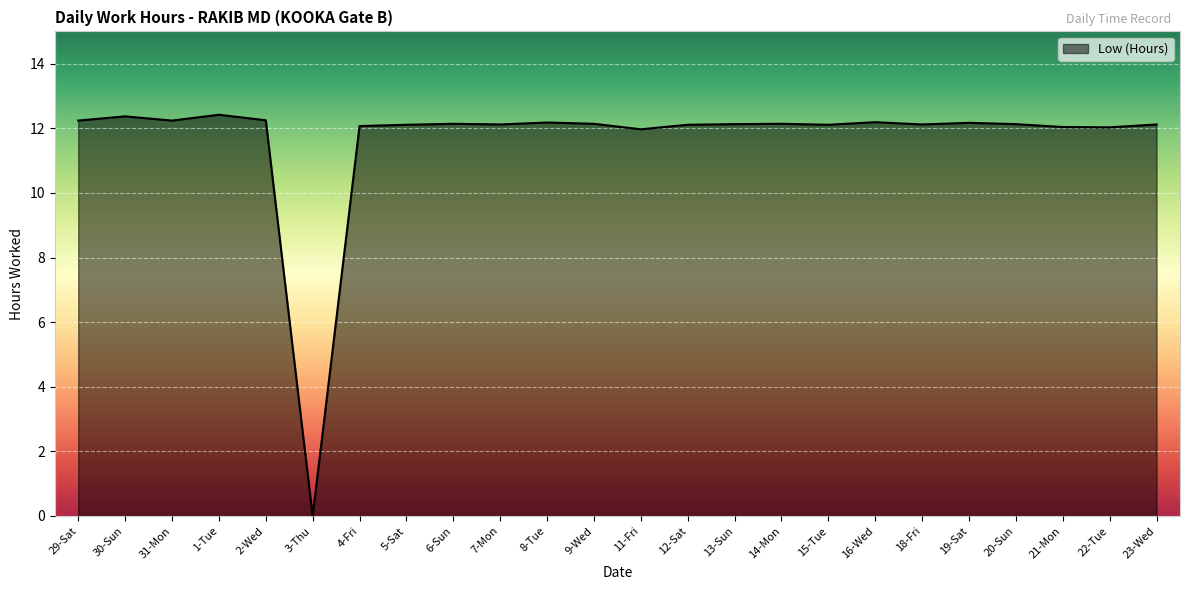

Which label corresponds to the smallest value in the chart?

3-Thu